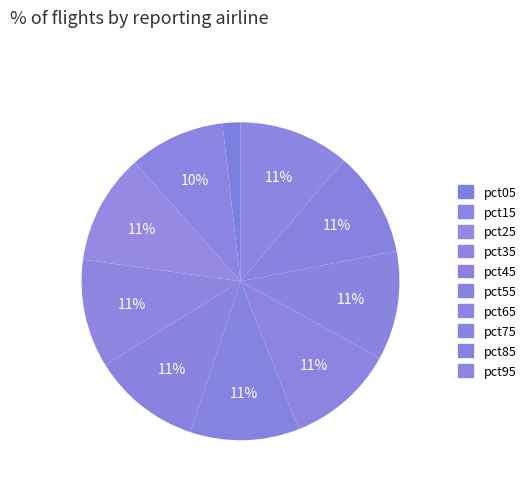

To the nearest percent, what percentage of the pie is pct75?

11%